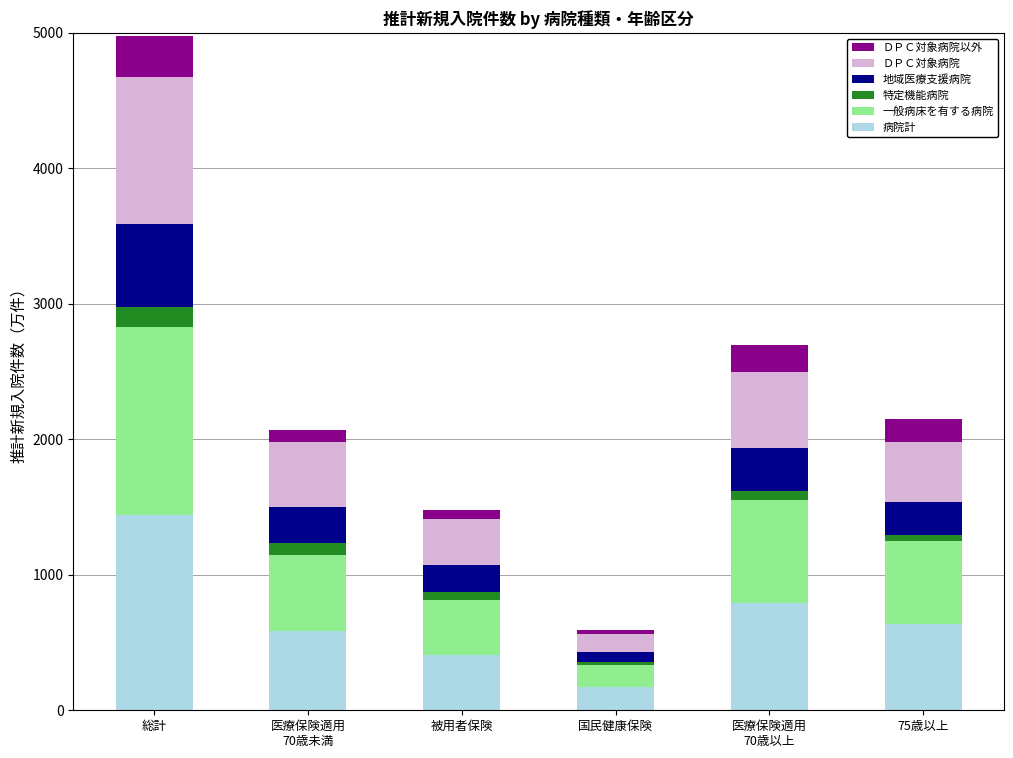

At which category is the sum across all series the highest?

総計